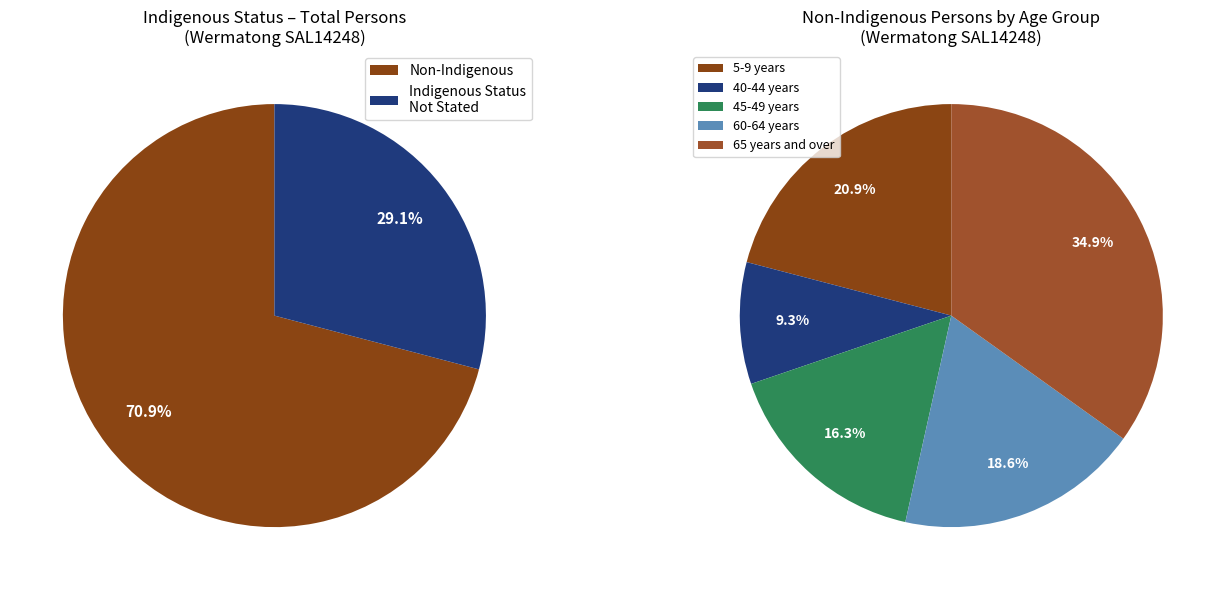

Is 5-9 years the majority of the pie?

No